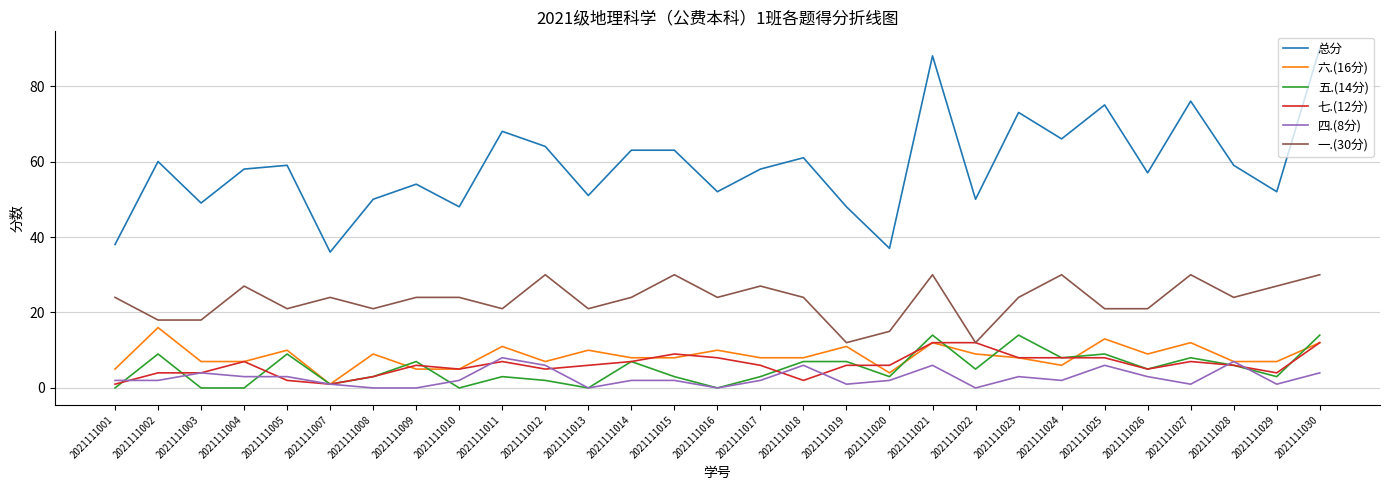

Is the value of 总分 at 2021111025 greater than the value of 四.(8分) at 2021111001?

Yes